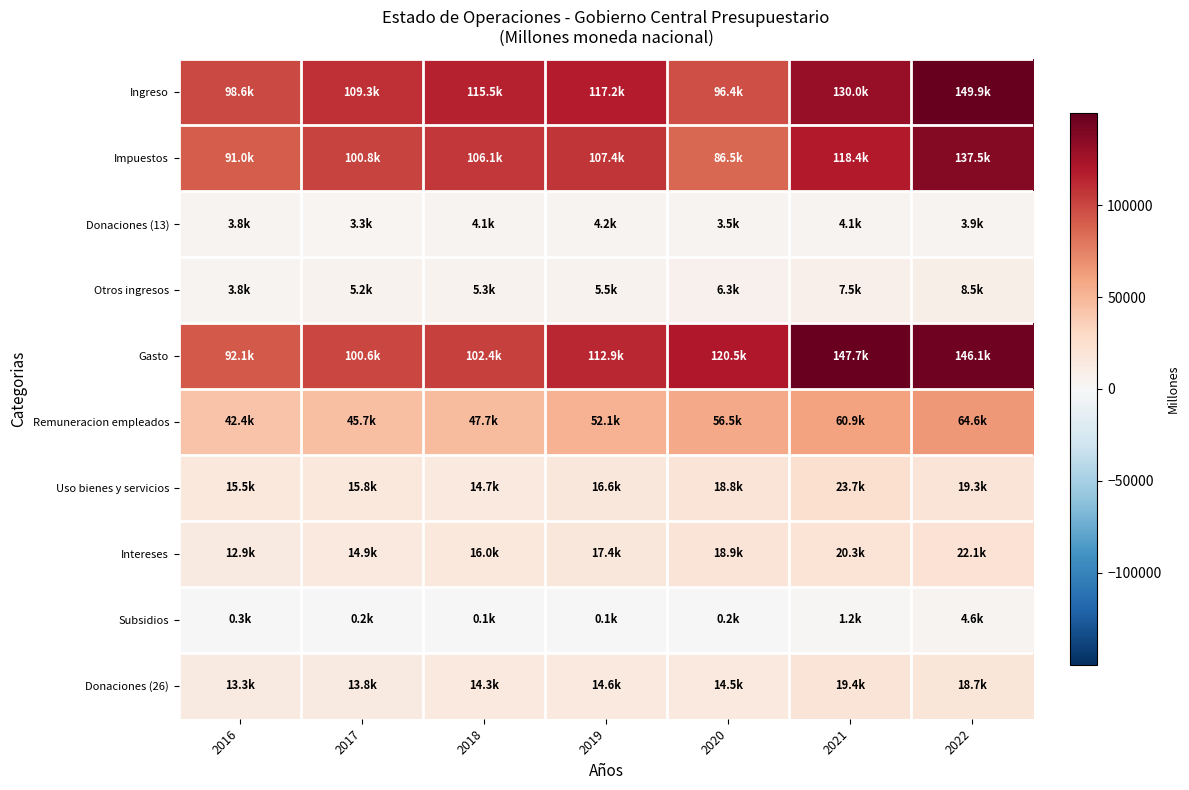

Reading left to right, extract all data points from this chart.

Ingreso: 2016=98588.2	2017=109271.7	2018=115485.0	2019=117160.7	2020=96370.2	2021=129989.9	2022=149893.9
Impuestos: 2016=90958.9	2017=100774.2	2018=106056.5	2019=107438.0	2020=86480.5	2021=118358.7	2022=137519.0
Donaciones (13): 2016=3847.4	2017=3311.0	2018=4105.2	2019=4175.4	2020=3541.9	2021=4094.7	2022=3905.0
Otros ingresos: 2016=3781.9	2017=5186.6	2018=5323.3	2019=5547.3	2020=6347.8	2021=7536.6	2022=8469.9
Gasto: 2016=92117.9	2017=100563.8	2018=102419.7	2019=112866.4	2020=120502.4	2021=147667.0	2022=146089.7
Remuneracion empleados: 2016=42381.2	2017=45651.9	2018=47686.6	2019=52075.2	2020=56461.3	2021=60863.9	2022=64643.9
Uso bienes y servicios: 2016=15483.1	2017=15810.0	2018=14744.0	2019=16644.1	2020=18819.3	2021=23701.3	2022=19260.9
Intereses: 2016=12889.6	2017=14894.6	2018=15972.3	2019=17404.2	2020=18906.6	2021=20343.1	2022=22073.7
Subsidios: 2016=346.2	2017=202.1	2018=72.1	2019=146.4	2020=158.2	2021=1173.6	2022=4632.5
Donaciones (26): 2016=13280.1	2017=13820.8	2018=14307.2	2019=14565.7	2020=14457.2	2021=19365.2	2022=18736.4